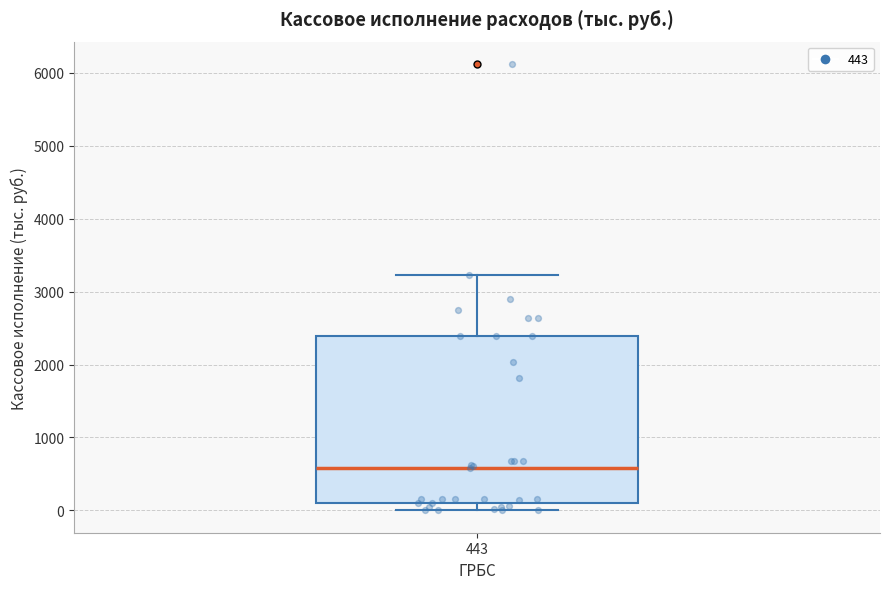

Transcribe this box plot: give where the median line is, the range the box spans, and where the two whiskers end, as read against the y-axis. The values are not printed on the chart, so give them approximately, as read against the axis.

median 600, box 100 to 2400, whiskers 0 to 3200